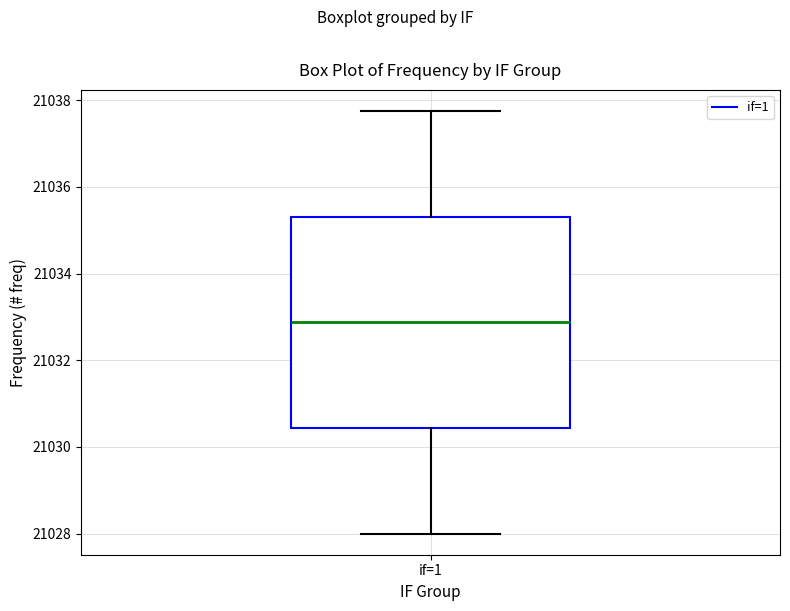

Transcribe this box plot: give where the median line is, the range the box spans, and where the two whiskers end, as read against the y-axis. The values are not printed on the chart, so give them approximately, as read against the axis.

median 21032.8, box 21030.4 to 21035.4, whiskers 21028.0 to 21037.8